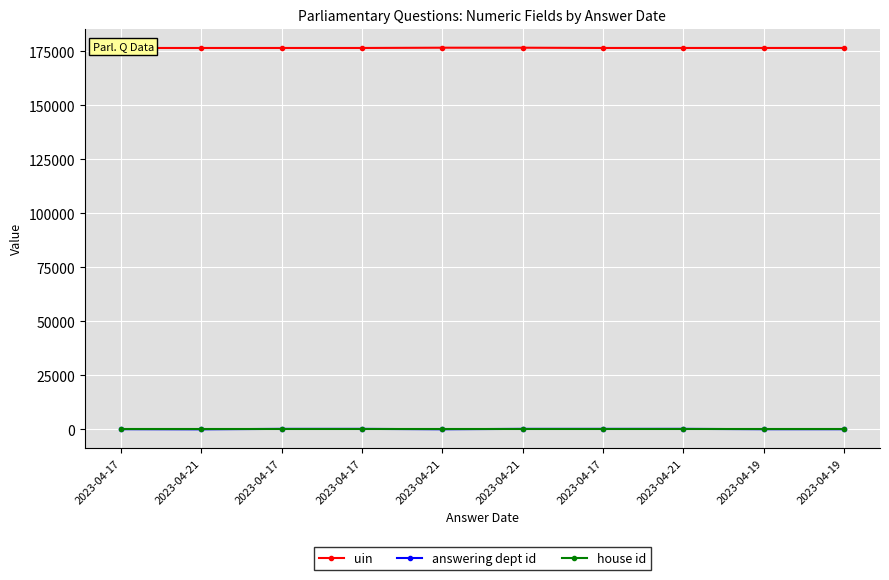

Count the number of categories in the chart.

10